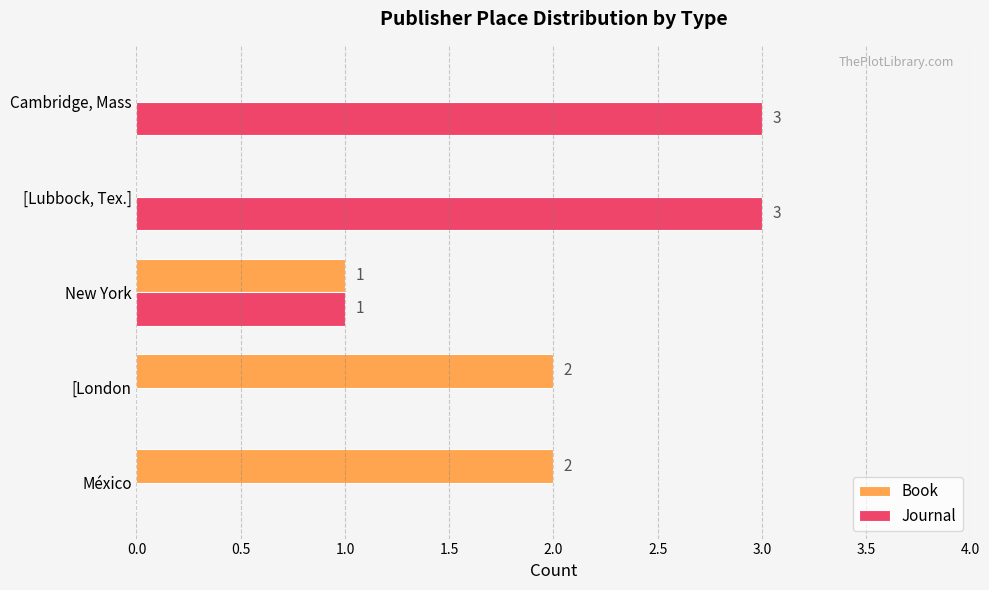

The Book series shows 2 at México. True or false?

True